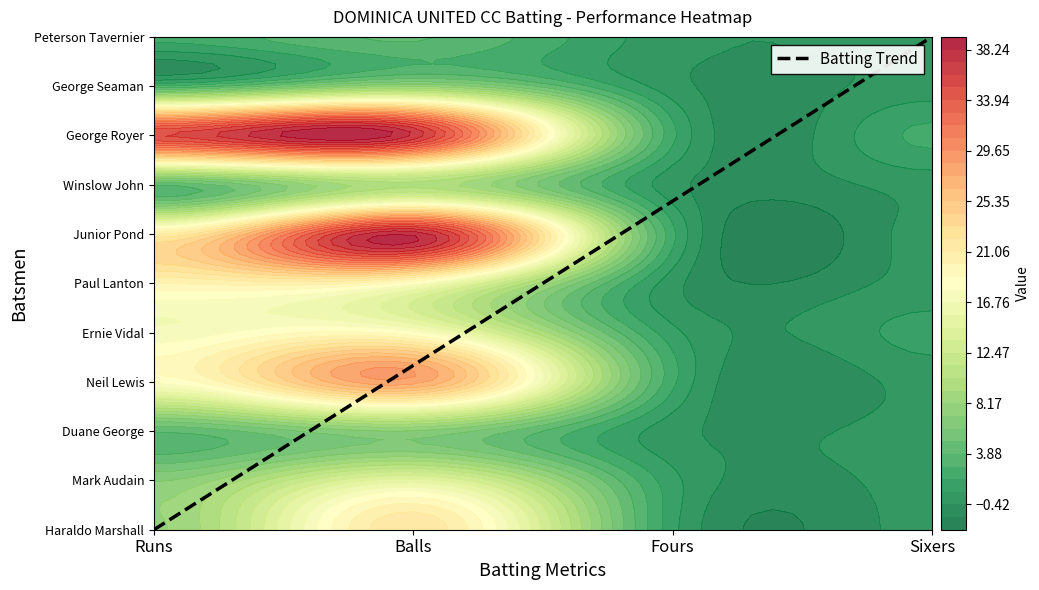

How many values in the Winslow John series are below 4?

2